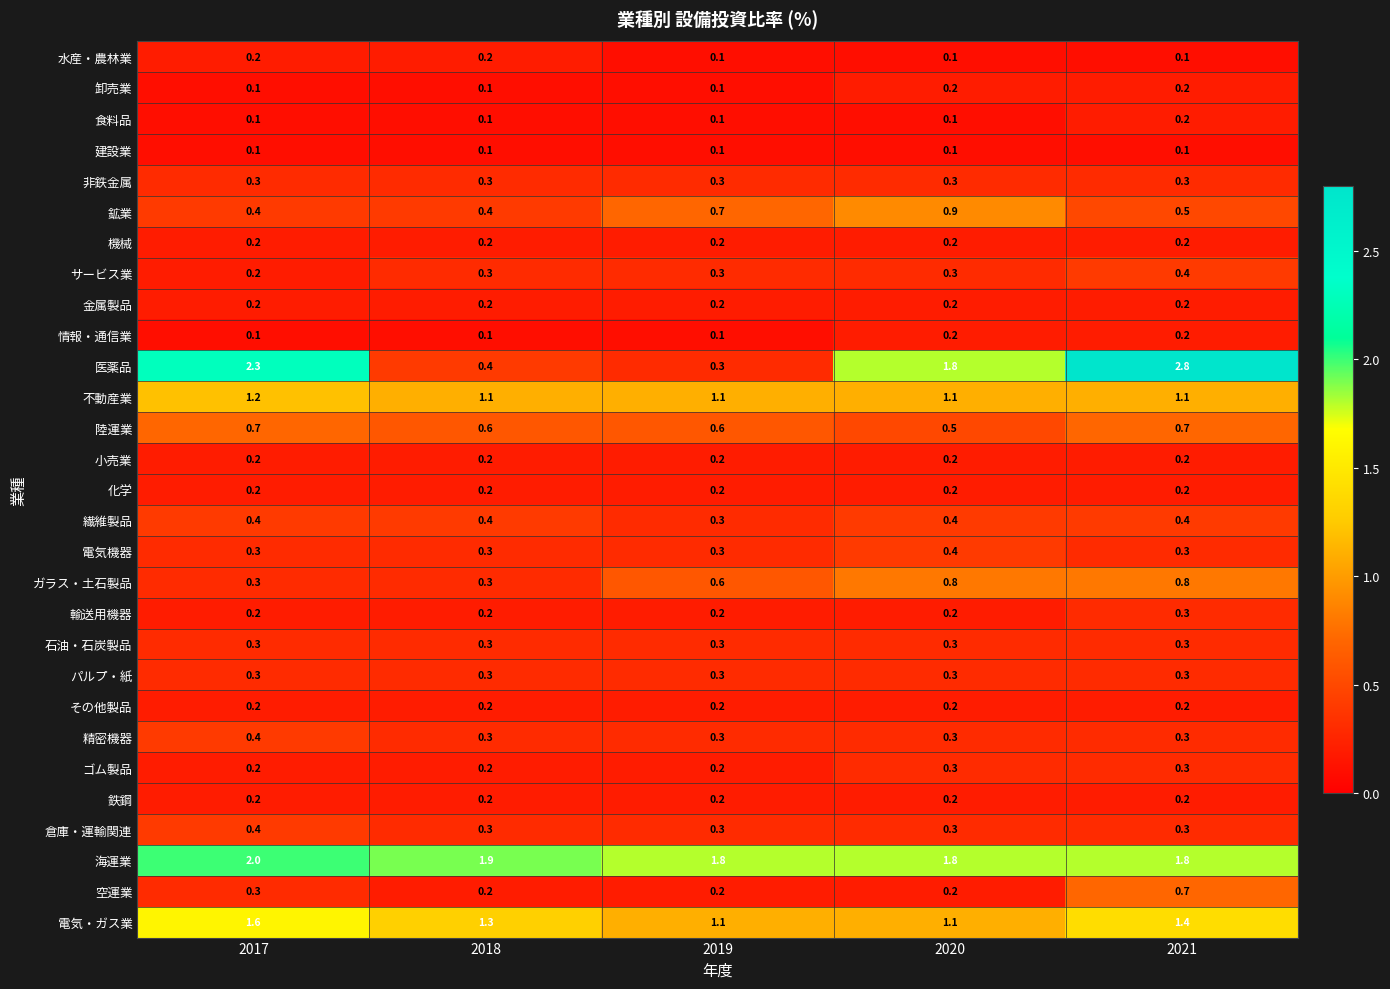

How many サービス業 values are between 0 and 1?

5